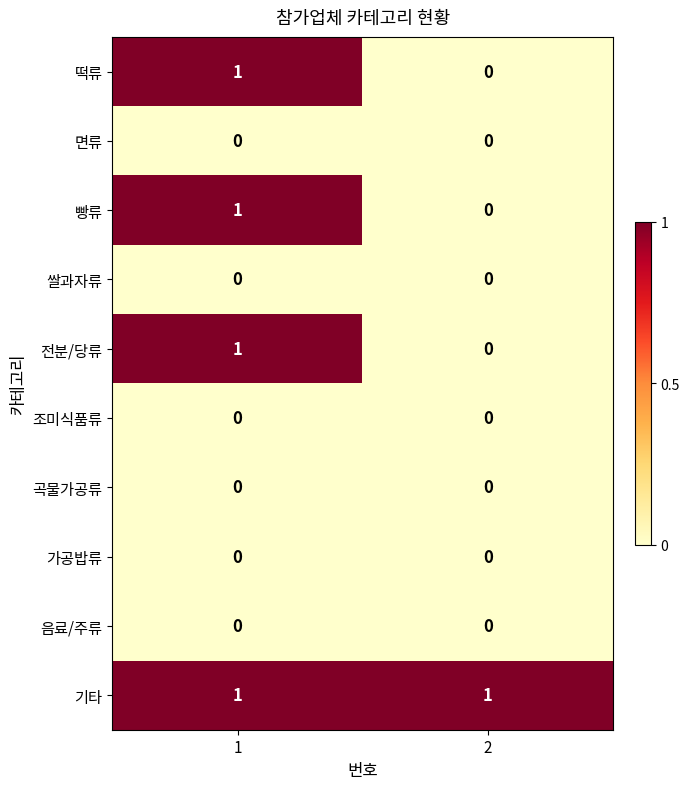

Is the value of 기타 at 1 greater than the value of 음료/주류 at 2?

Yes